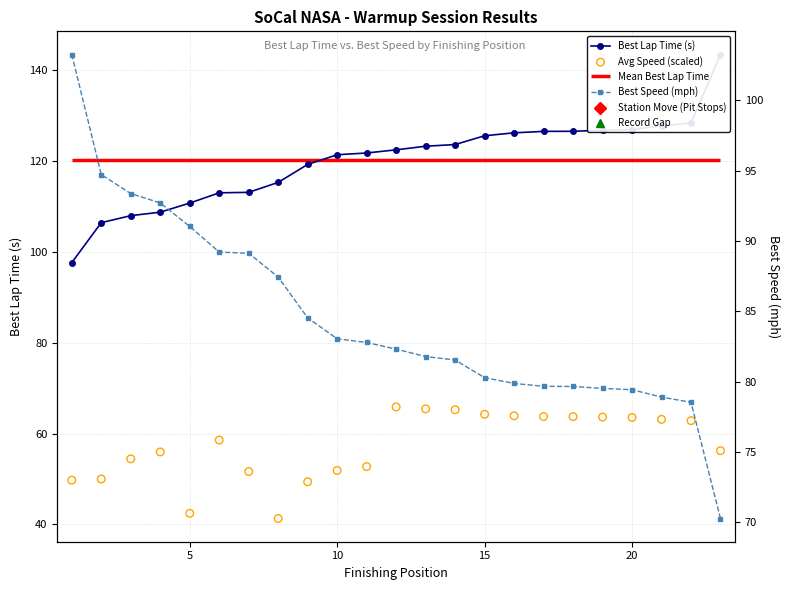

At how many categories does at least one series exceed 56?

23